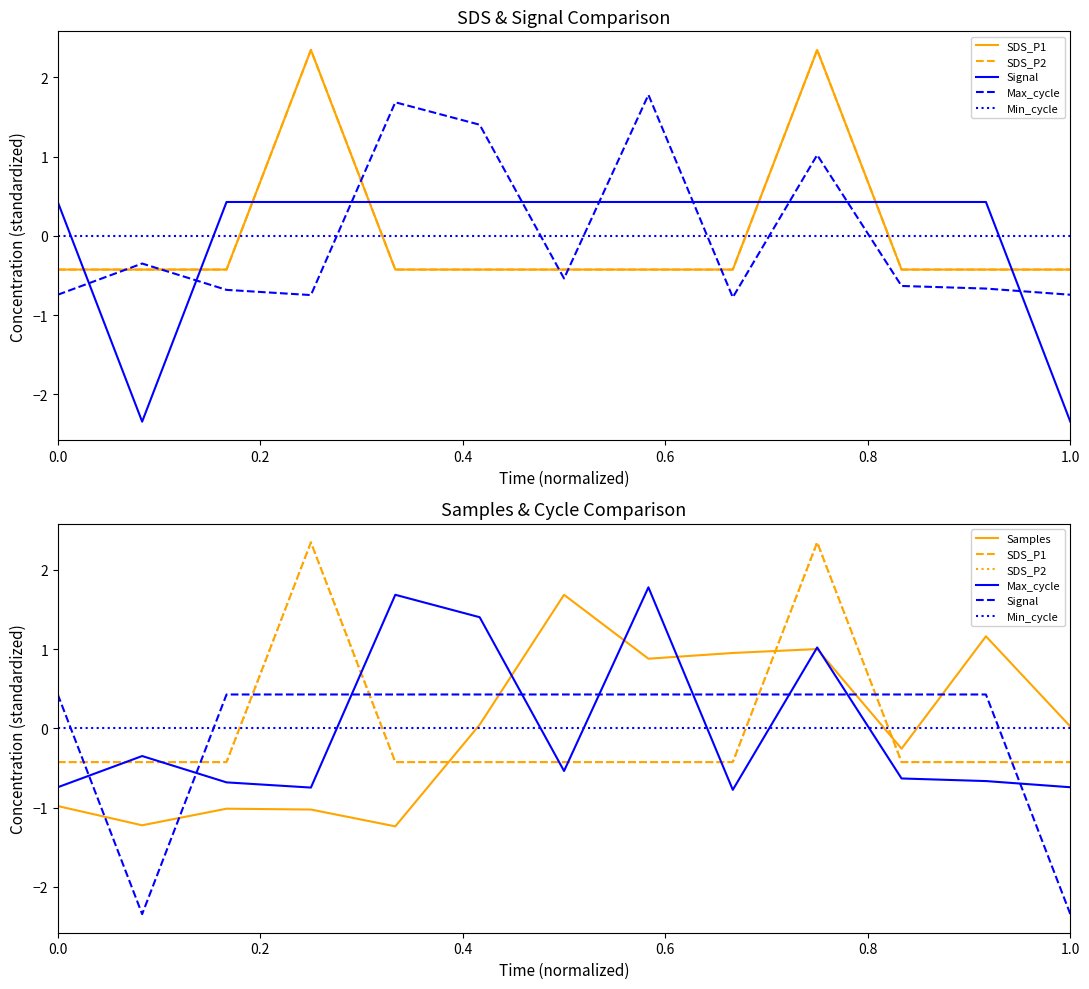

At which label does SDS_P2 first exceed 0?

0.6